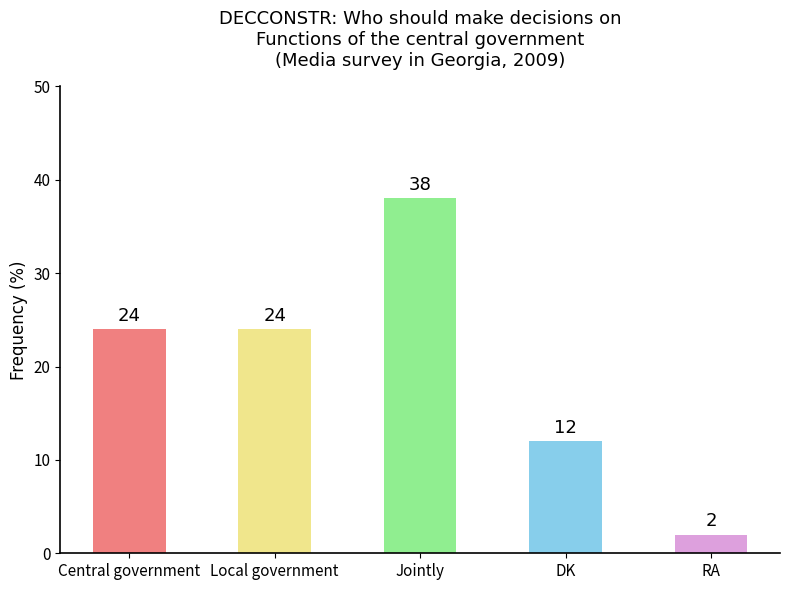

What is the label of the 2nd bar from the right?

DK